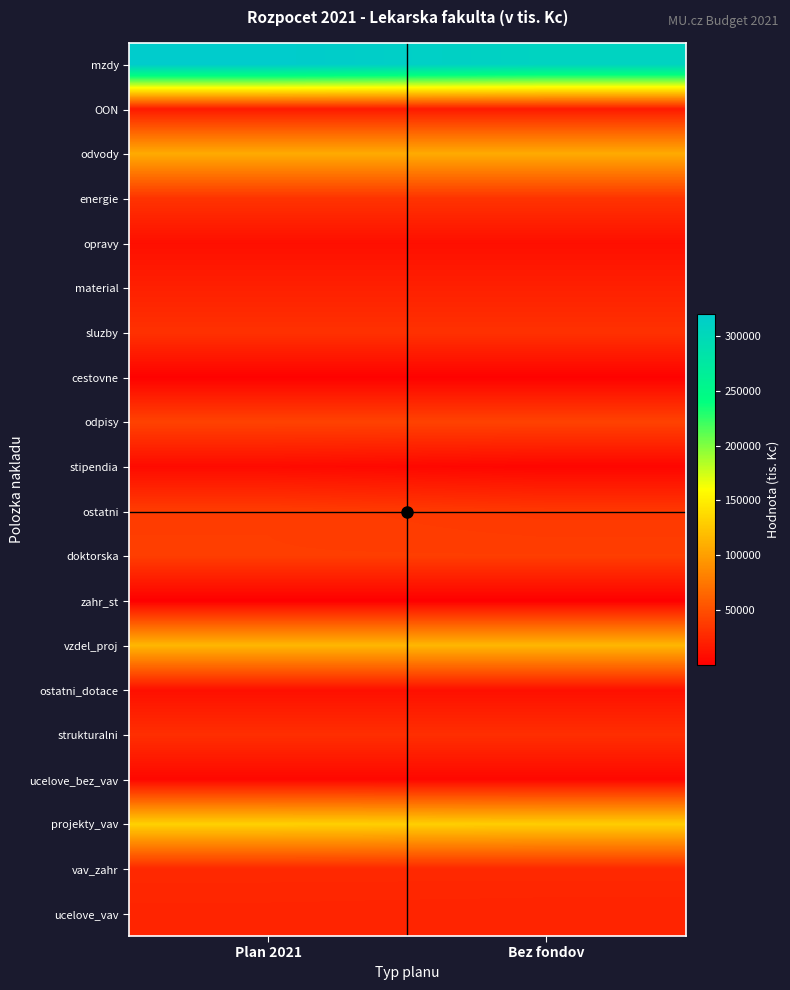

Between Bez fondov and Plan 2021, which is larger?

Plan 2021